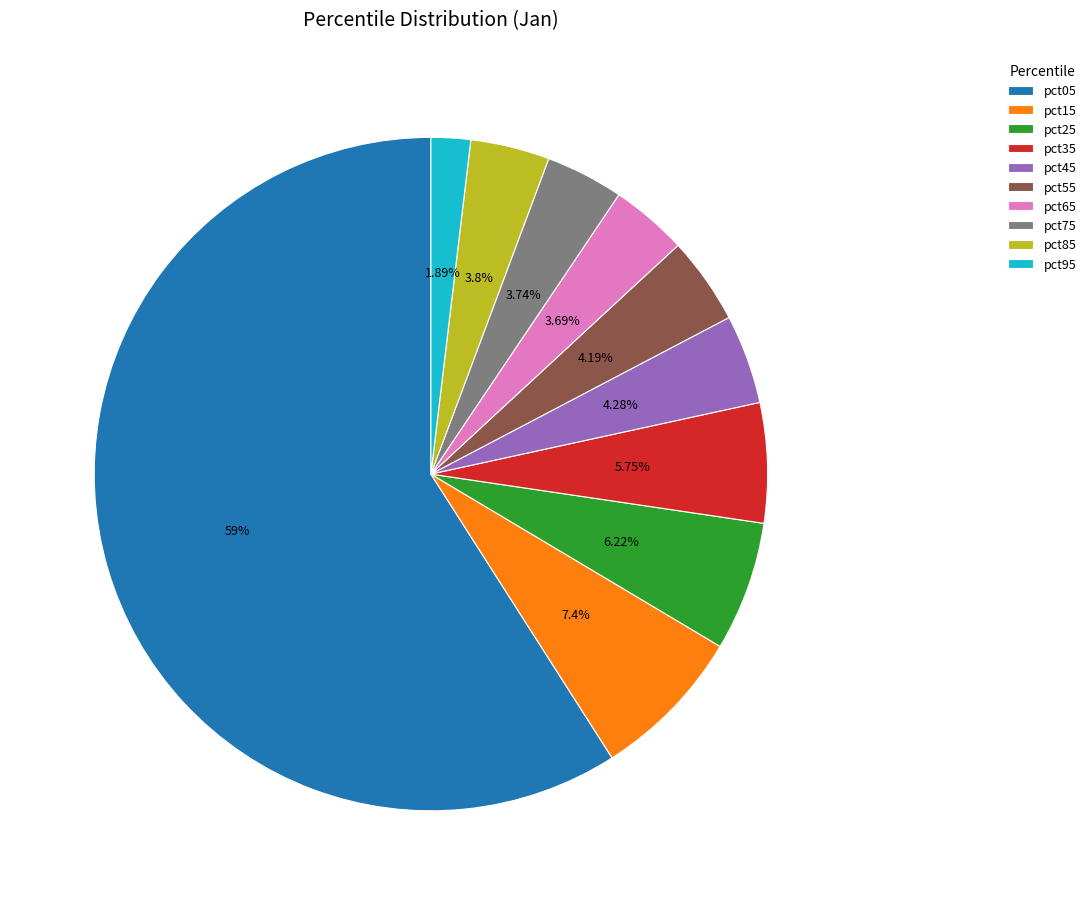

How many slices are in this pie chart?

10